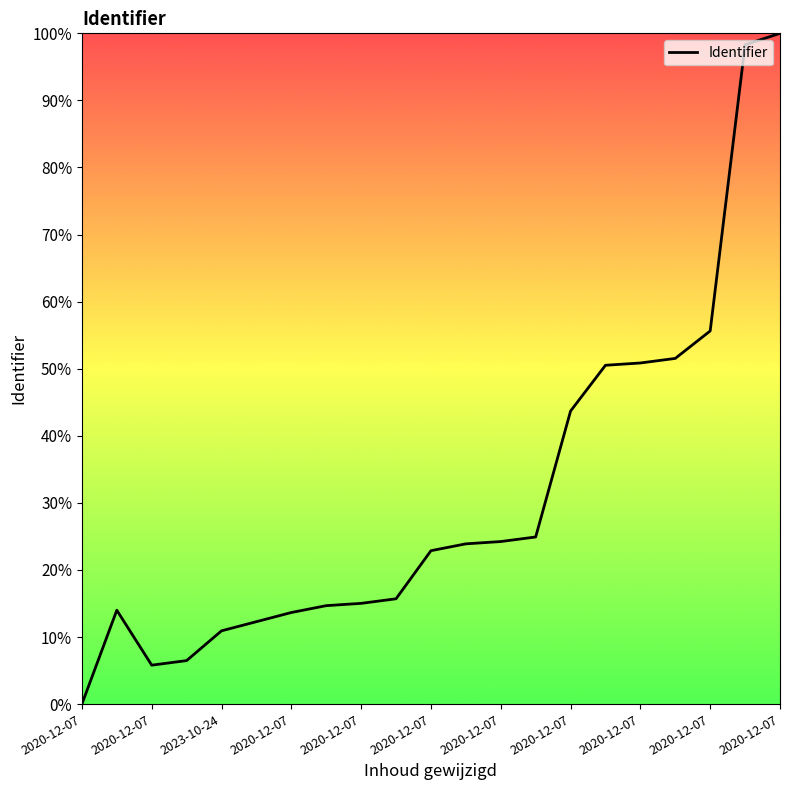

How many positive values are there?

20